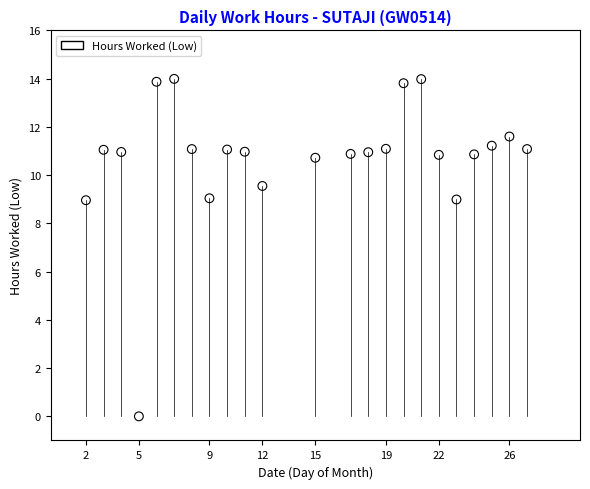

What is the range of X values (max minus min)?

25.0